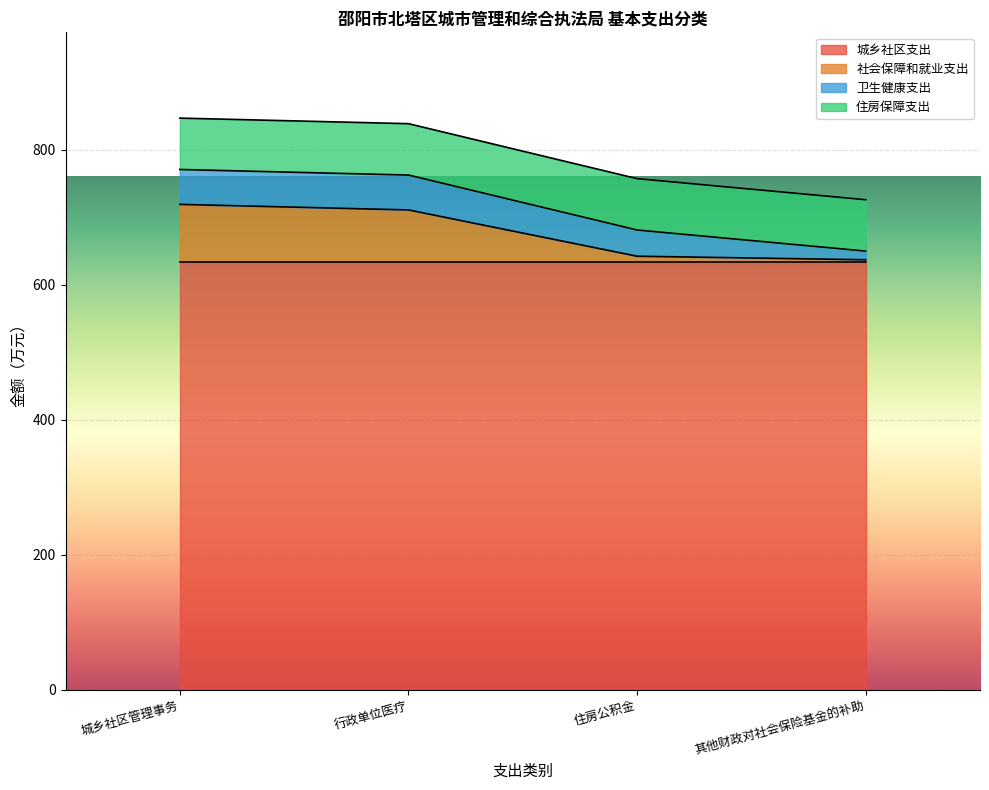

True or false: 住房保障支出 and 城乡社区支出 intersect in this chart.

False